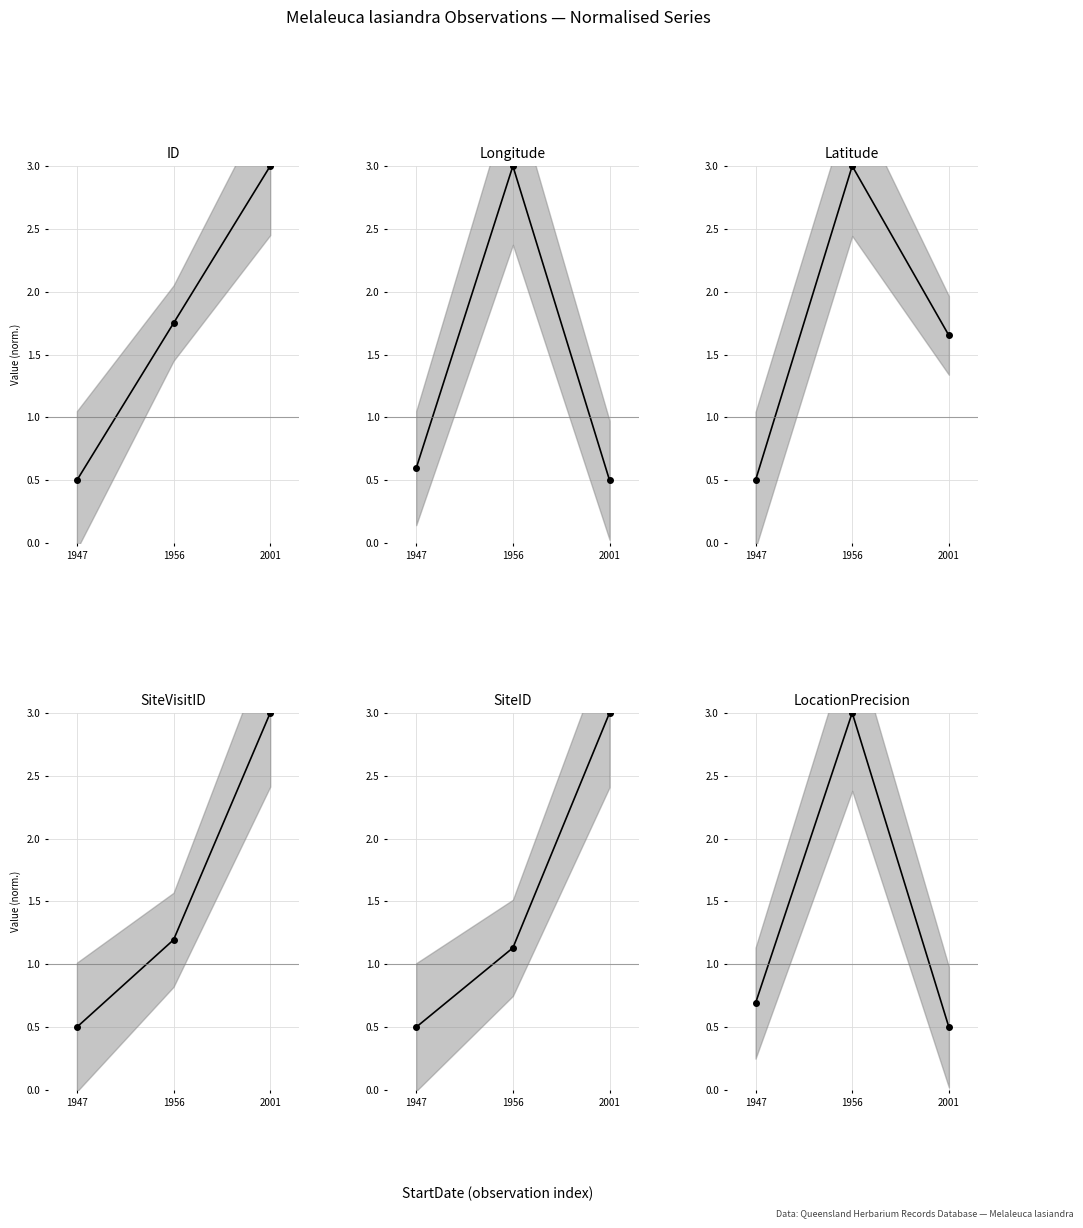

The value of SiteVisitID at 1947 is 0.2. True or false?

False